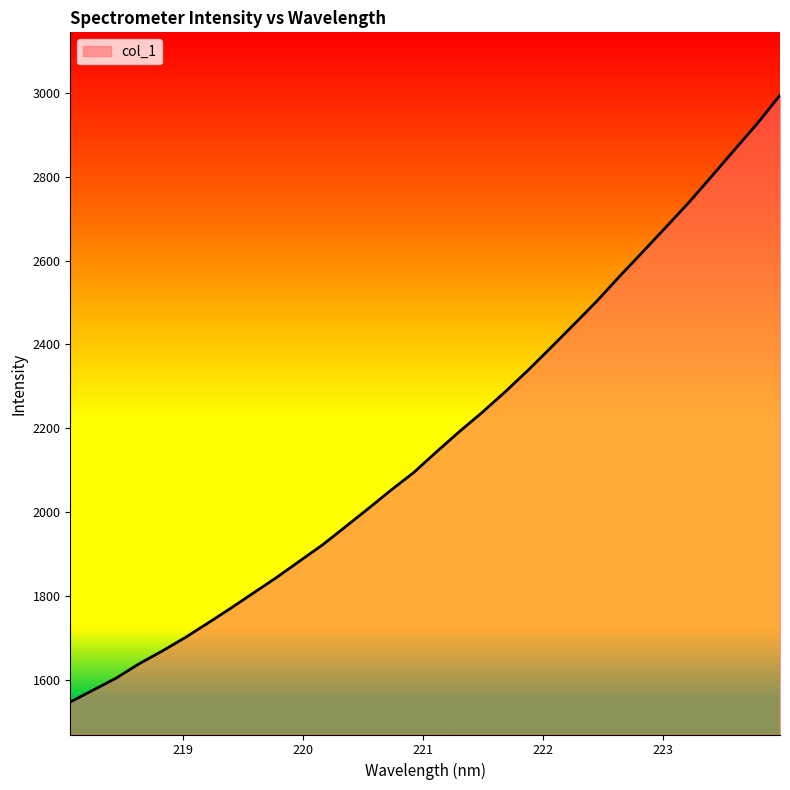

What is the maximum value shown in the chart?

2993.8